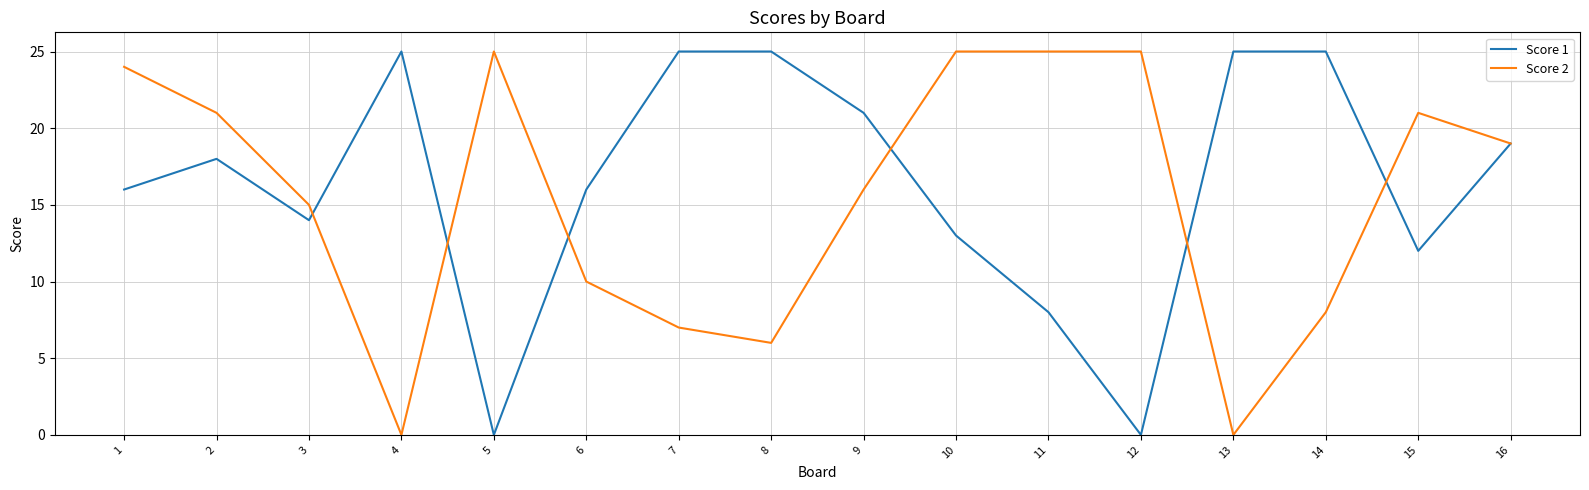

Is it true that Score 2 equals 21 at 2?

True